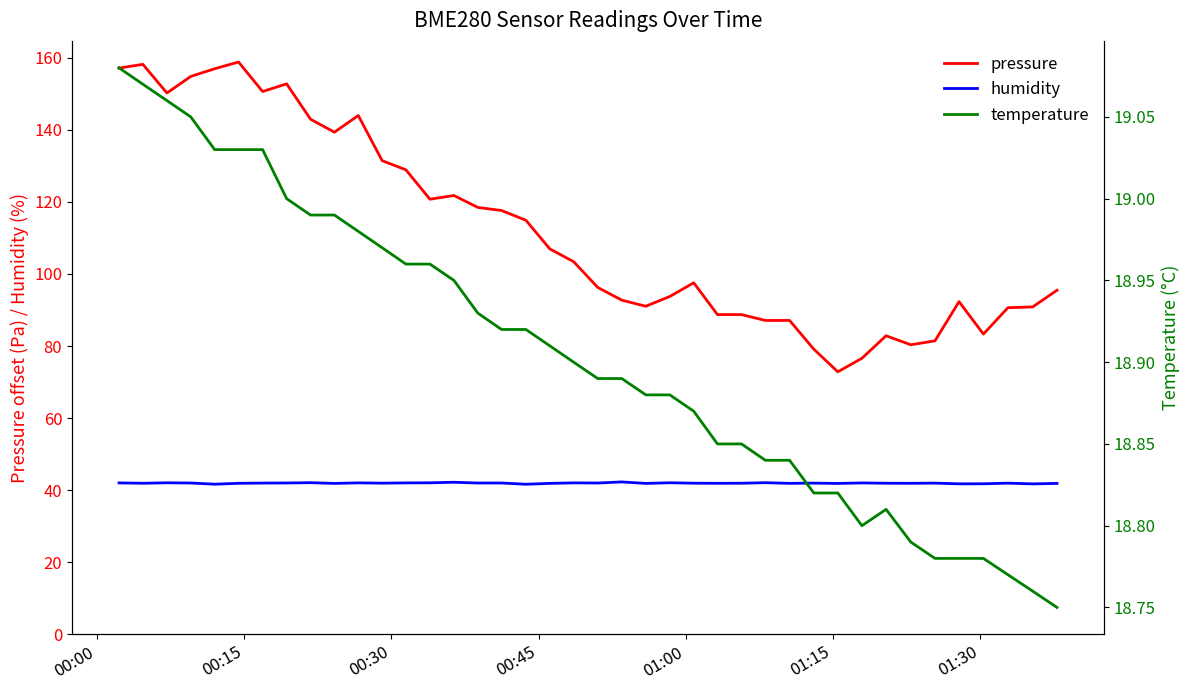

What is the minimum value for pressure?

72.8